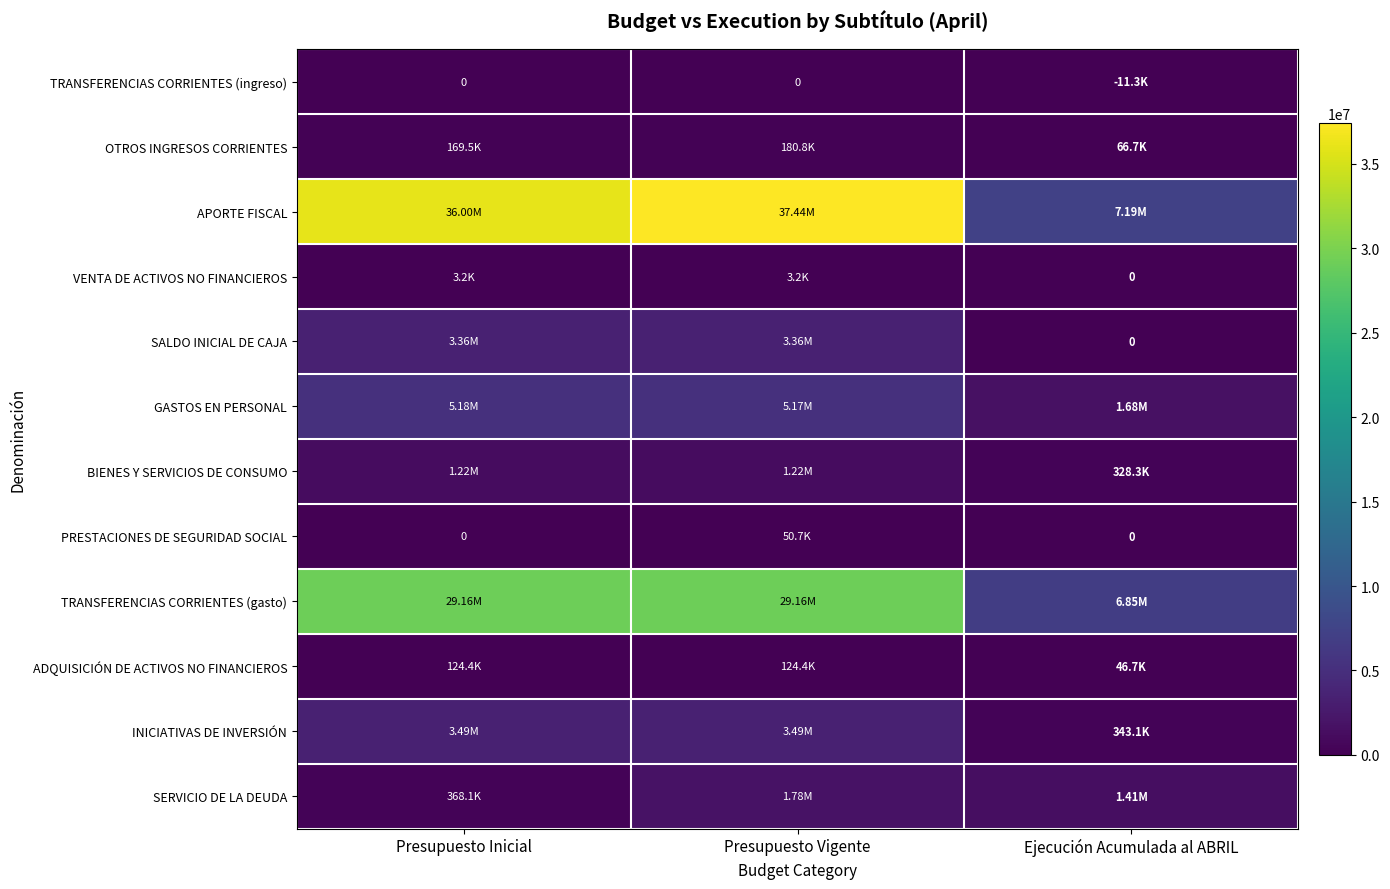

Between Presupuesto Inicial and Ejecución Acumulada al ABRIL, which series saw the biggest shift?

APORTE FISCAL